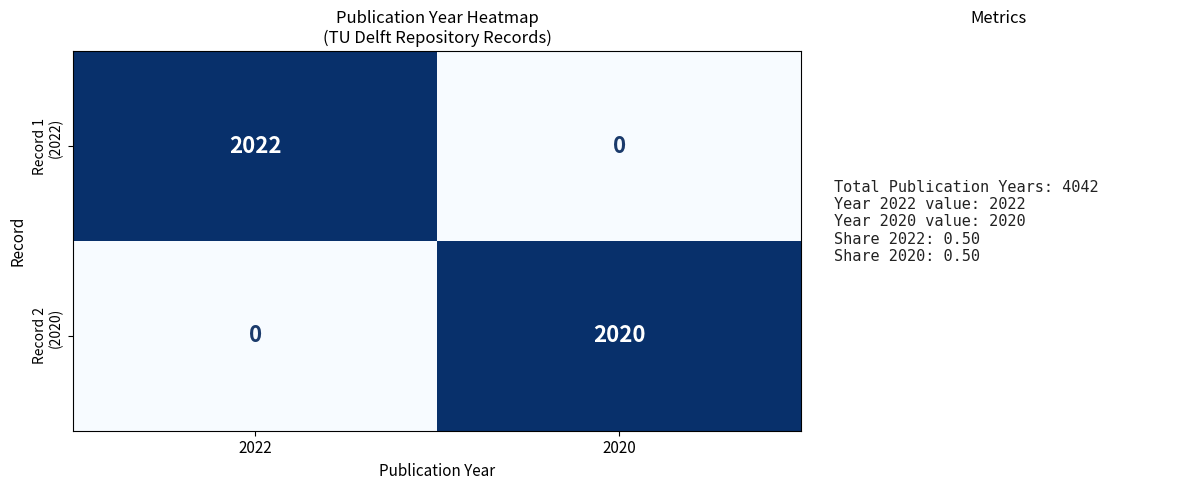

What is the total value across all series at 2020?

2020